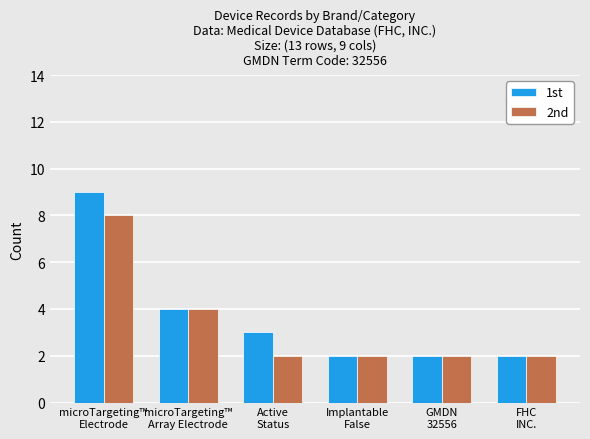

What is the difference between the maximum and minimum values in the 1st series?

7